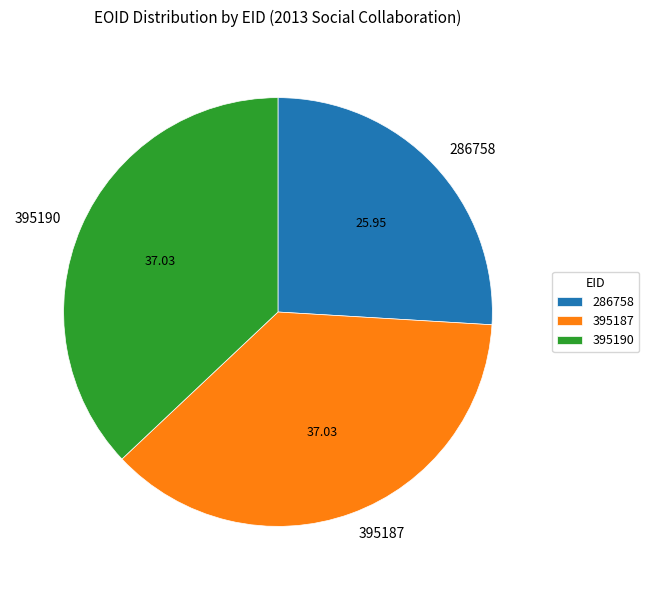

Approximately how many times larger is the value at 286758 compared to 395187?

0.7